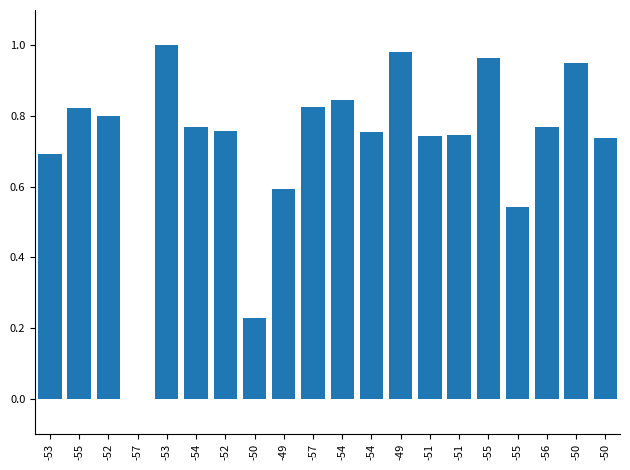

Are the bars horizontal?

No